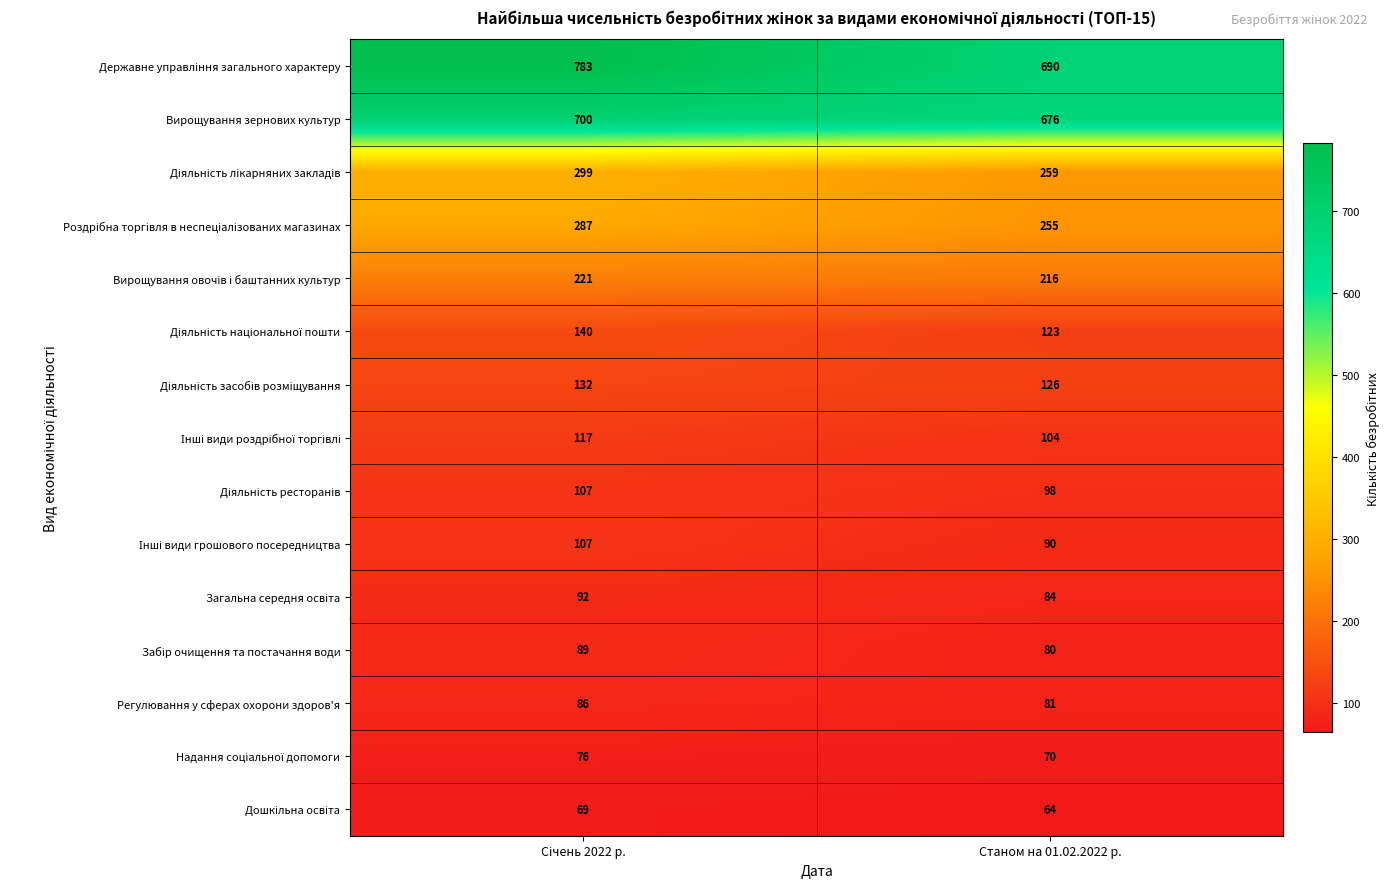

What is the greatest value displayed?

783